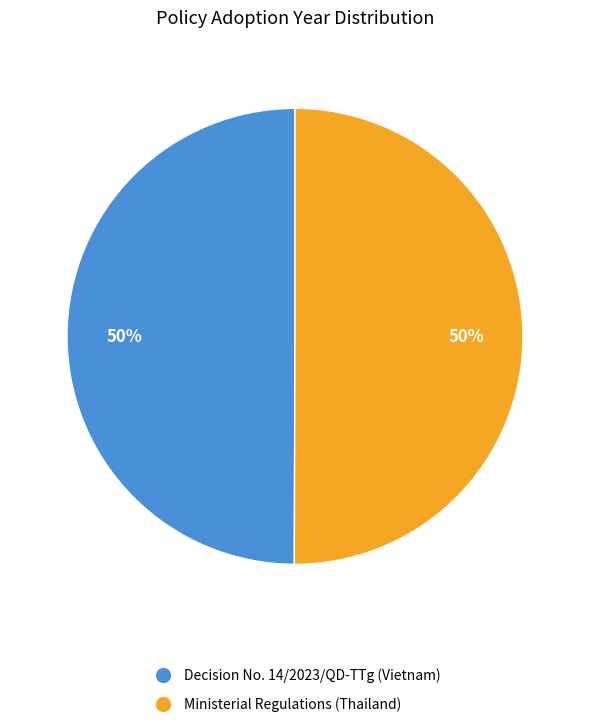

To the nearest percent, what is the combined percentage of Ministerial Regulations (Thailand) and Decision No. 14/2023/QD-TTg (Vietnam)?

100%